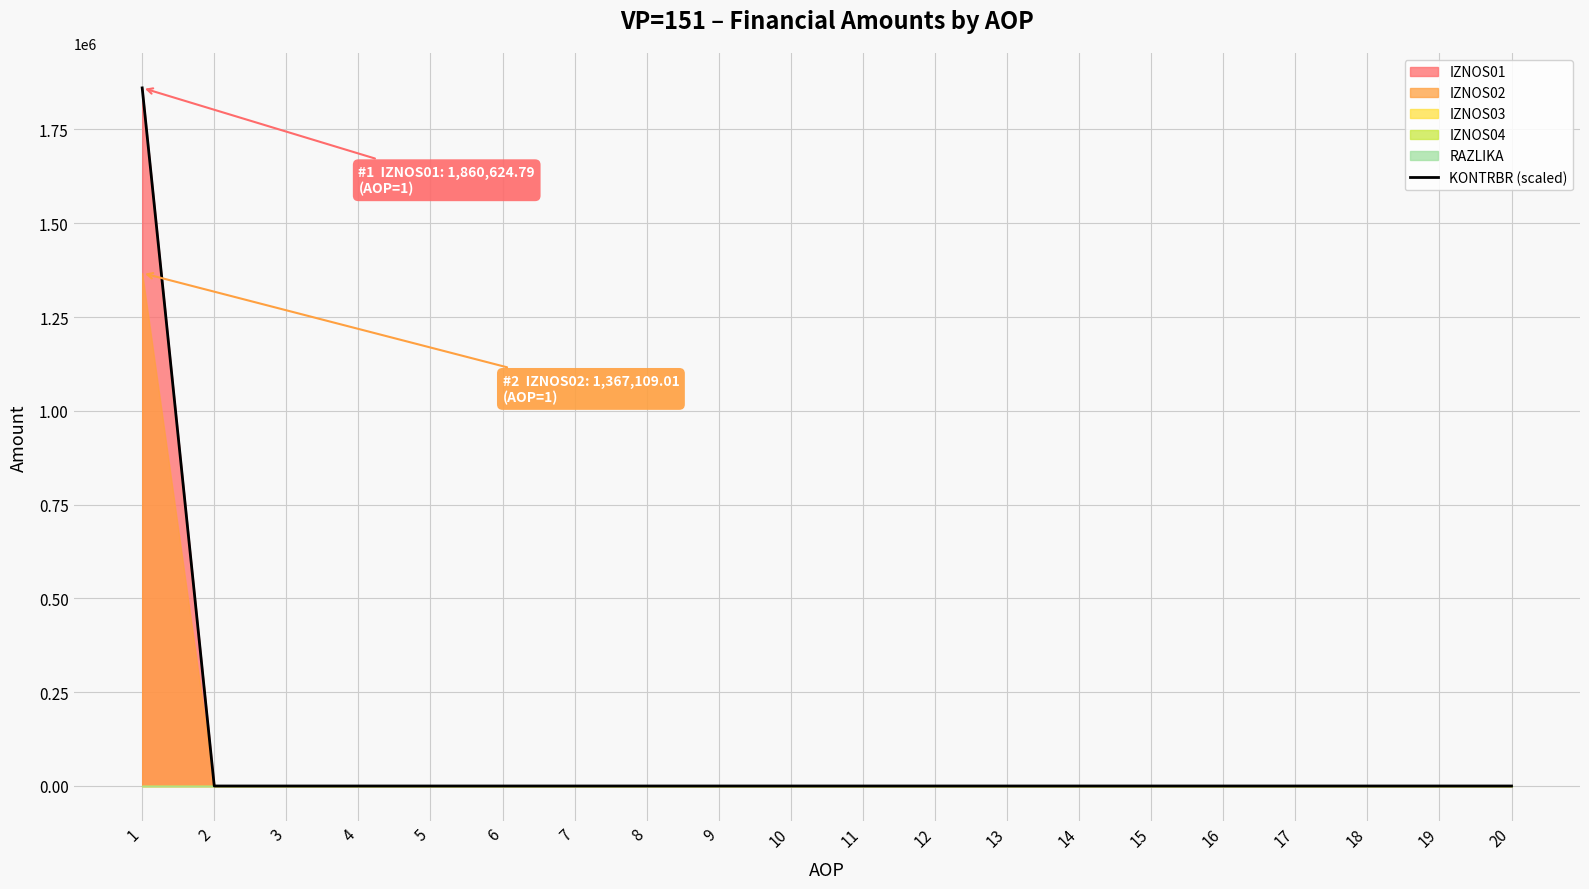

What is the difference between the maximum and minimum values?

1860624.8